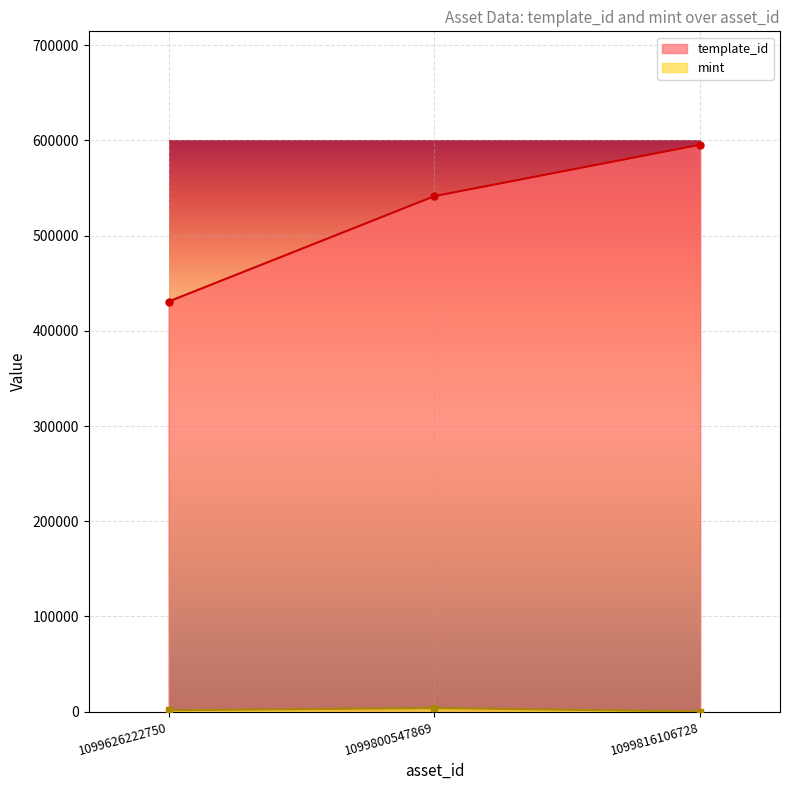

What is the difference between the maximum and minimum values in the mint series?

3653